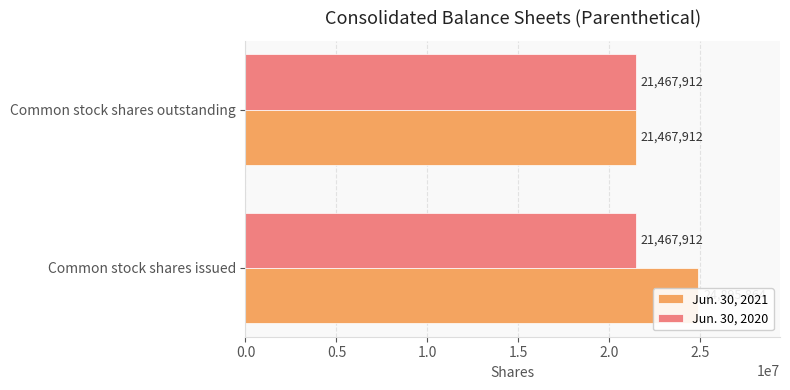

Which series changed the most between 0.0 and 0.5?

Jun. 30, 2021